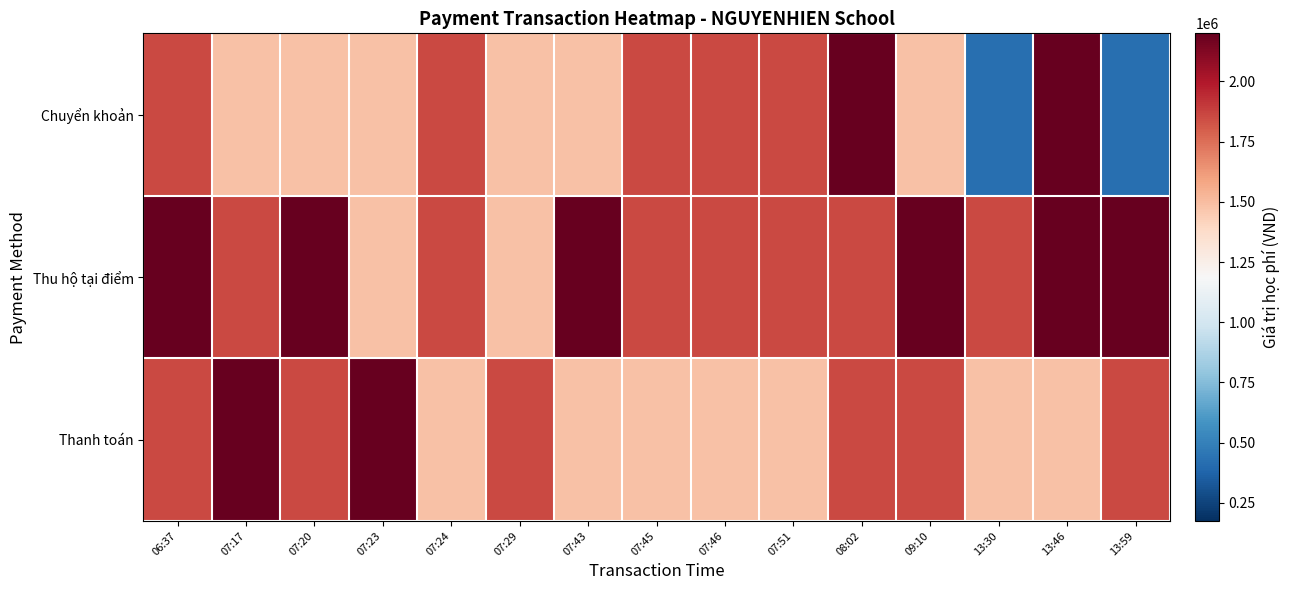

List the series in order of their peak value, lowest first.

Chuyển khoản, Thu hộ tại điểm, Thanh toán